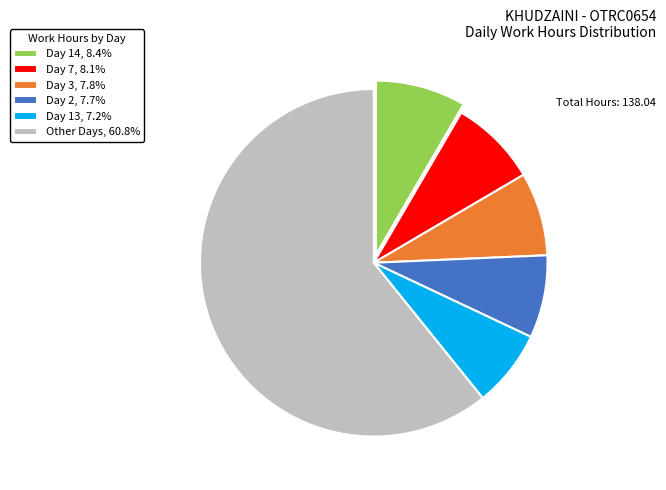

Combined, do Day 7, 8.1% and Day 3, 7.8% account for over 50%?

No